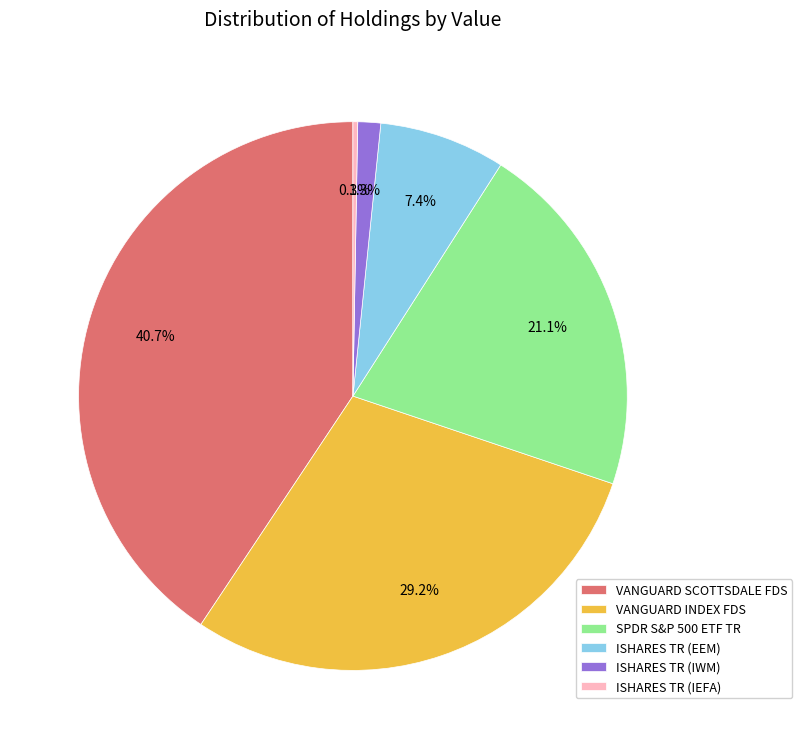

To the nearest percent, what portion does ISHARES TR (IWM) represent?

1%